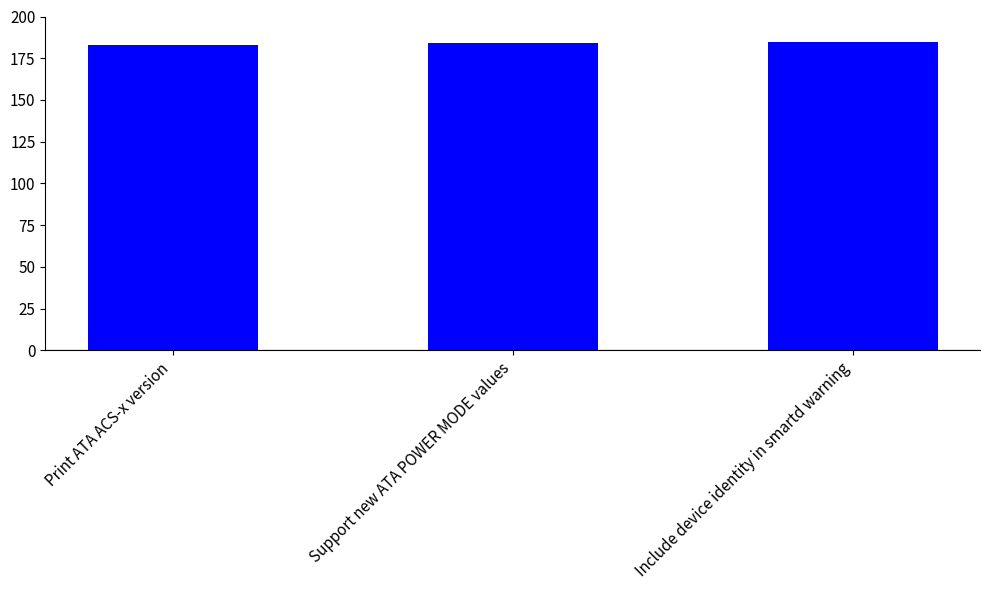

What is the change in value from Support new ATA POWER MODE values to Include device identity in smartd warning?

+1